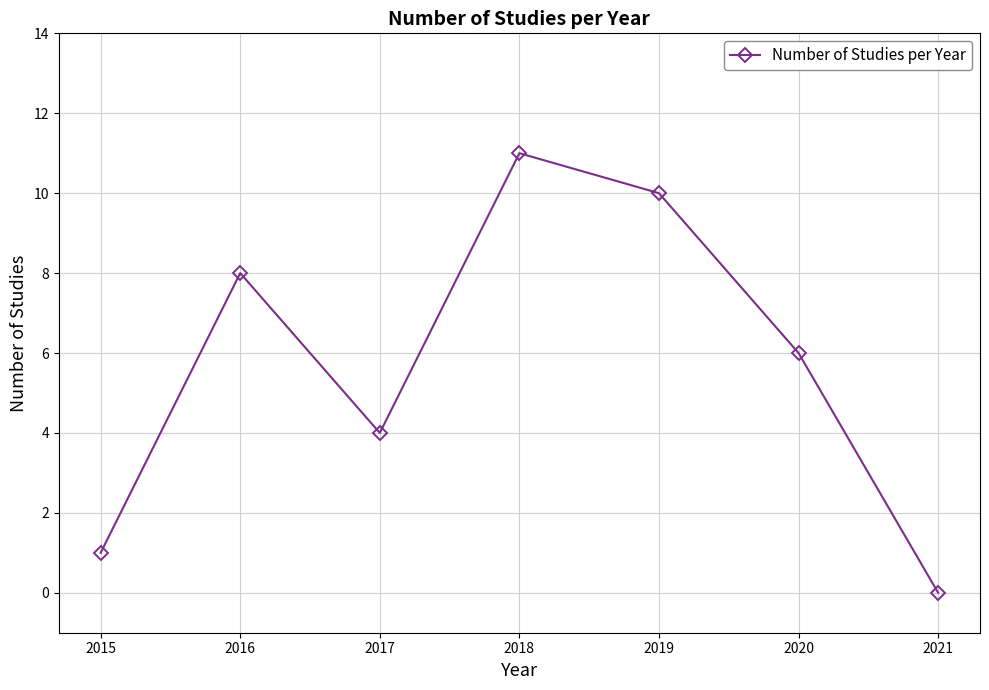

Is this an area chart (filled region under the line)?

No